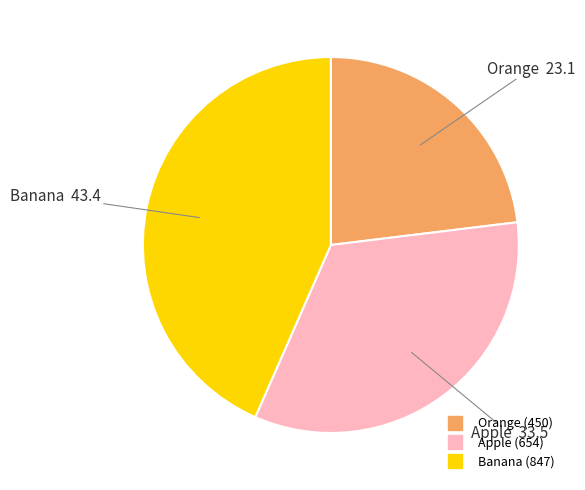

What is the largest slice in the pie chart?

Banana